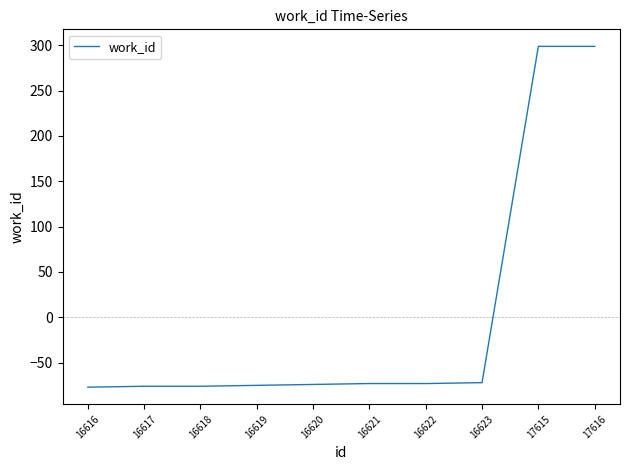

What is the difference between the values at 17616 and 16618?

375.0